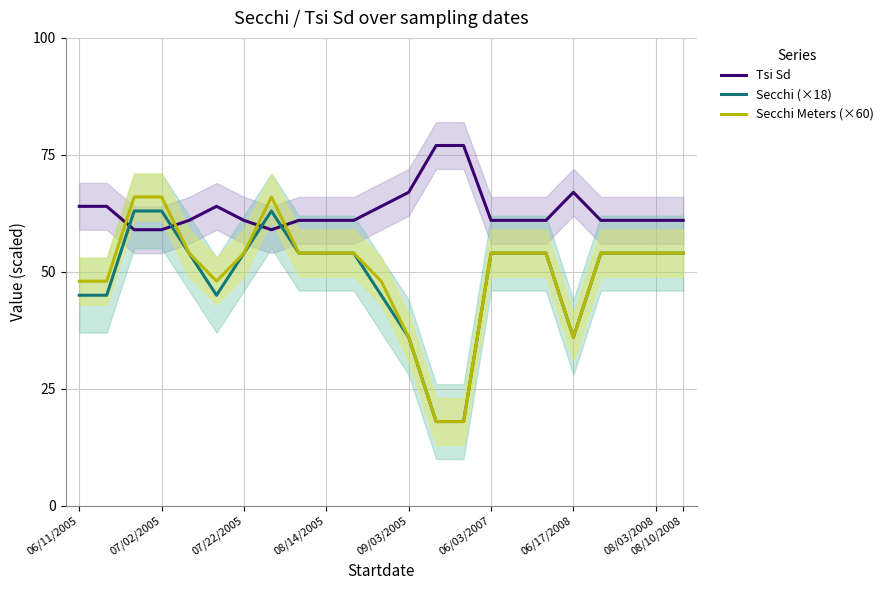

Reading left to right, transcribe all the data shown in this chart.

Tsi Sd: 64	64	59	59	61	64	61	59	61	61	61	64	67	77	77	61	61	61	67	61	61	61	61
Secchi (×18): 45	45	63	63	54	45	54	63	54	54	54	45	36	18	18	54	54	54	36	54	54	54	54
Secchi Meters (×60): 48	48	66	66	54	48	54	66	54	54	54	48	36	18	18	54	54	54	36	54	54	54	54